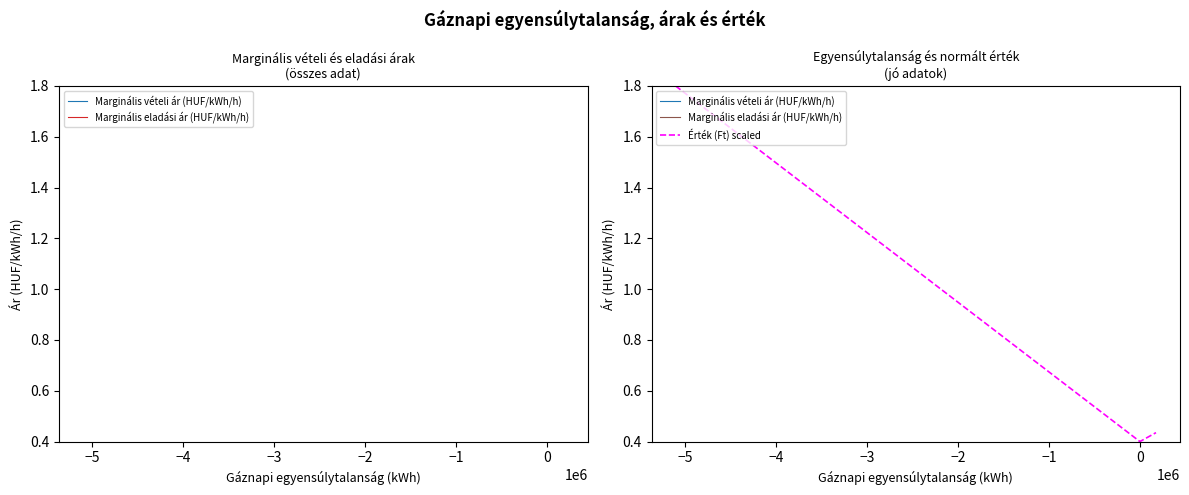

What are all the series names shown in the legend?

Marginális vételi ár (HUF/kWh/h), Marginális eladási ár (HUF/kWh/h), Érték (Ft) scaled